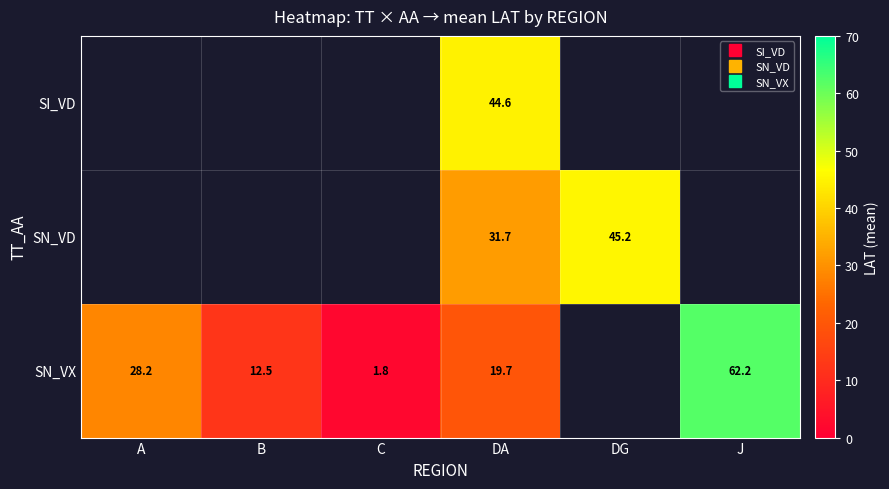

At which category is the sum across all series the highest?

DA